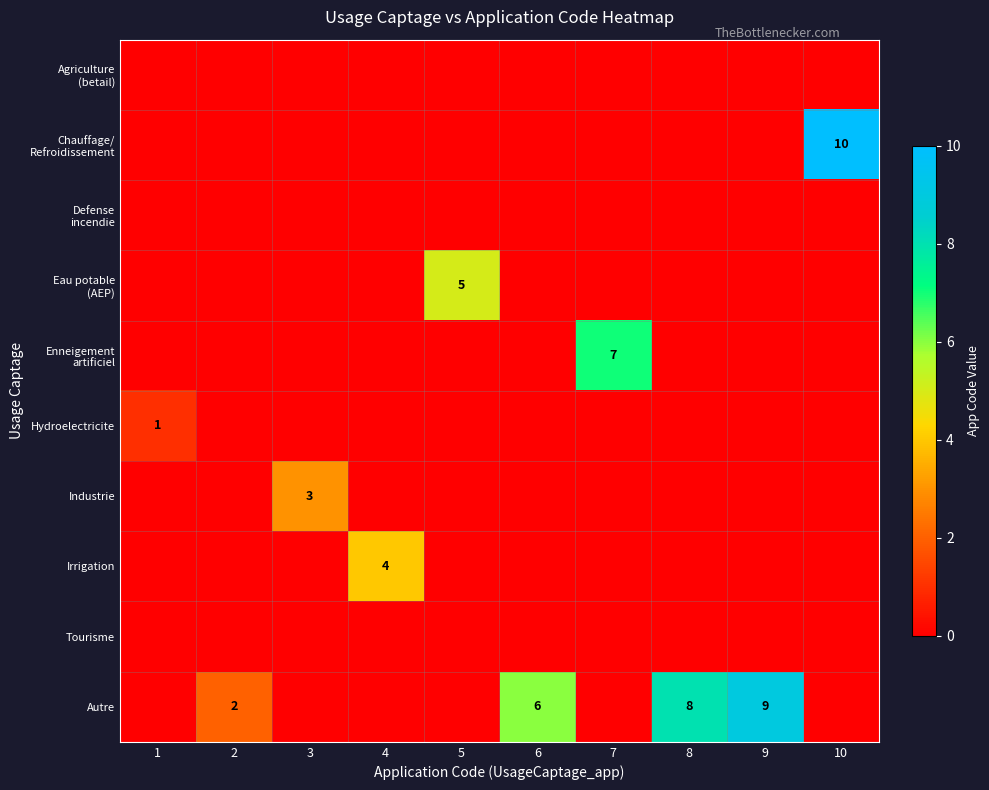

True or false: Autre has a value of 6 at 9.

False